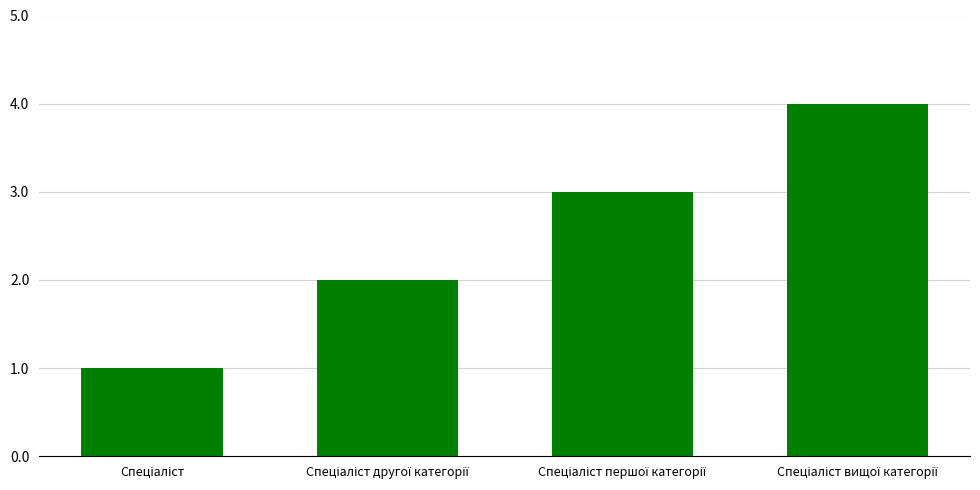

What is the difference between the maximum and minimum values?

3